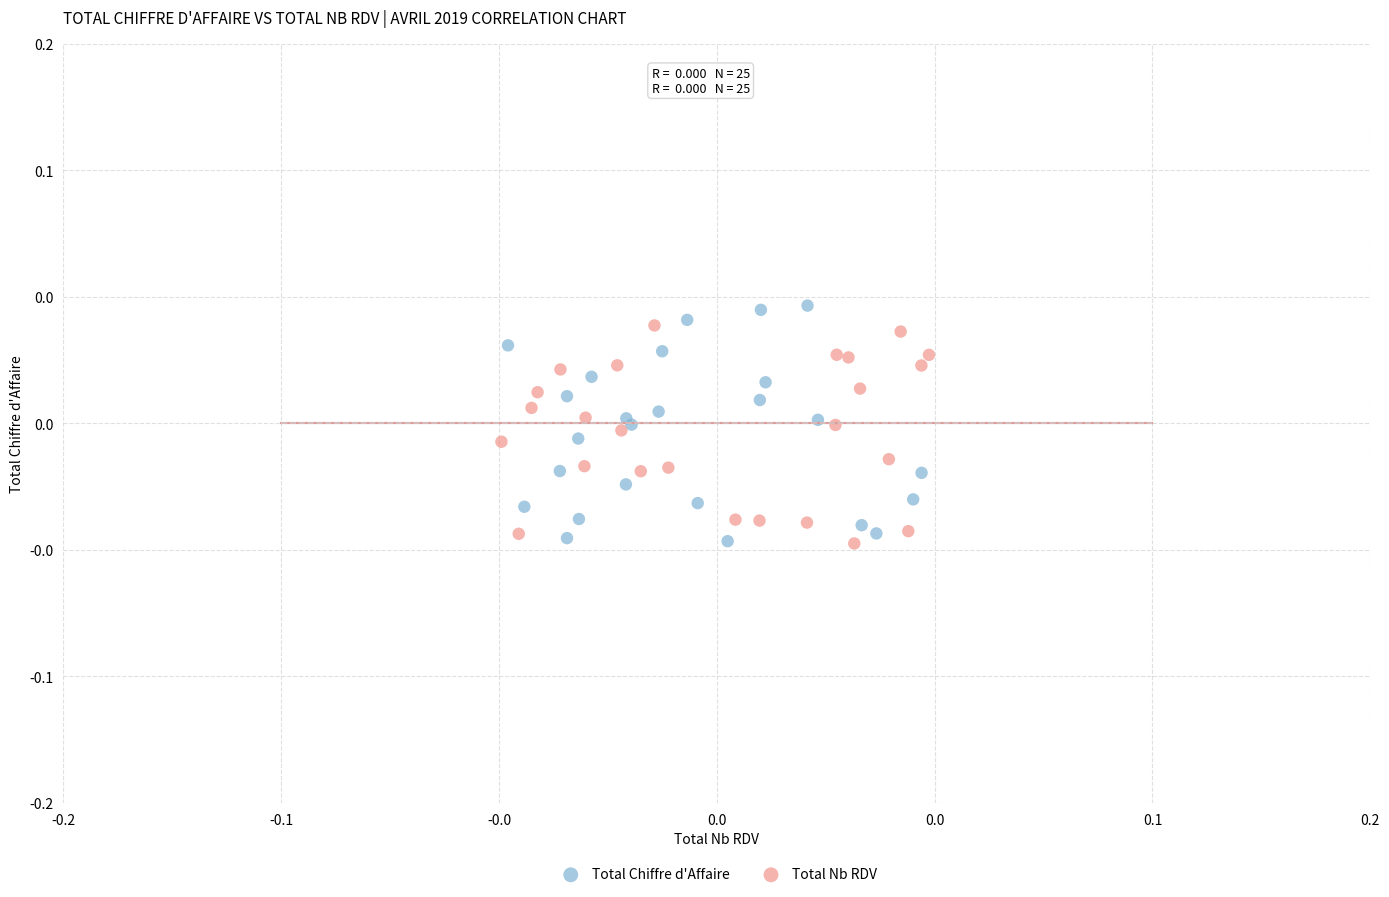

Which series contains the highest Y value?

Total Chiffre d'Affaire